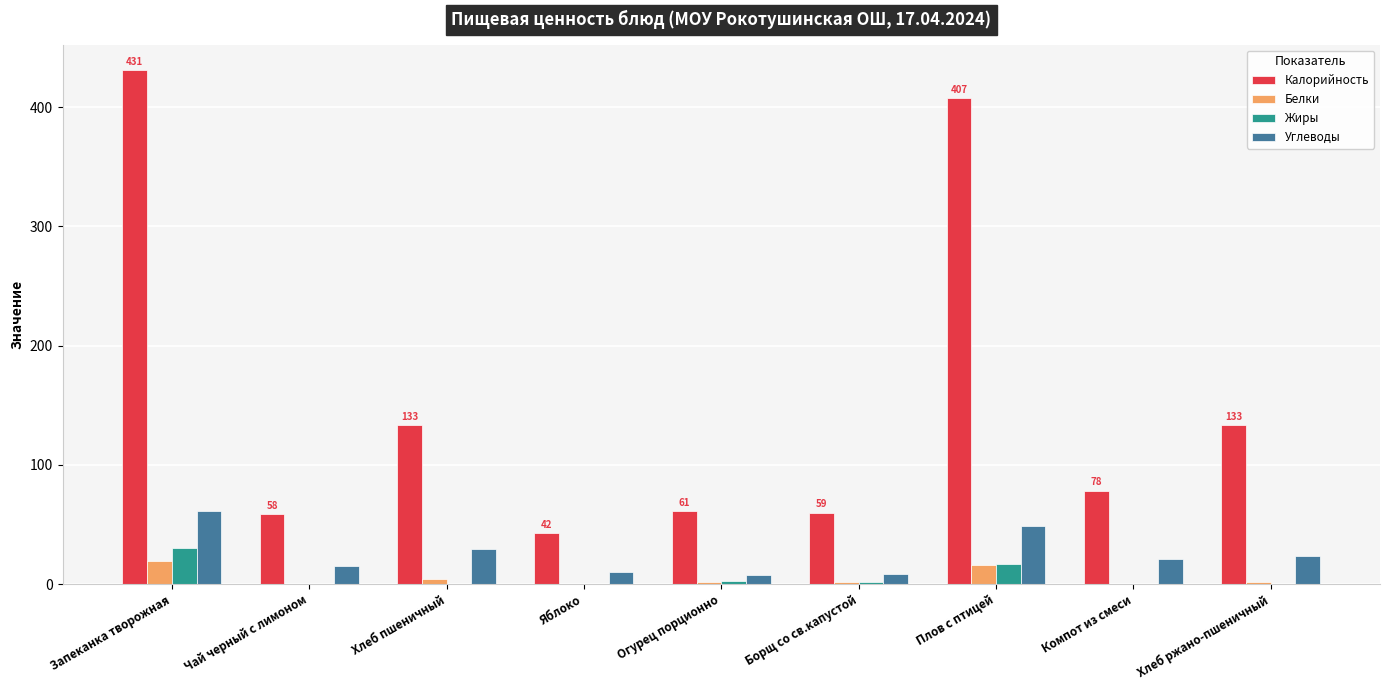

How many data points does each series have?

9